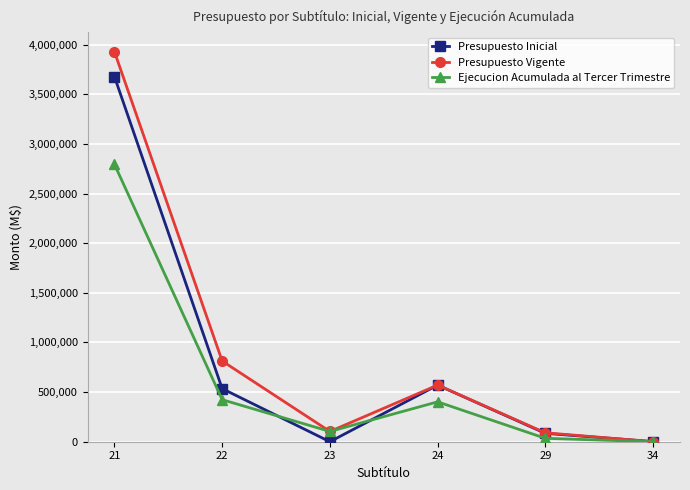

What is the sum of all Ejecucion Acumulada al Tercer Trimestre values?

3756907